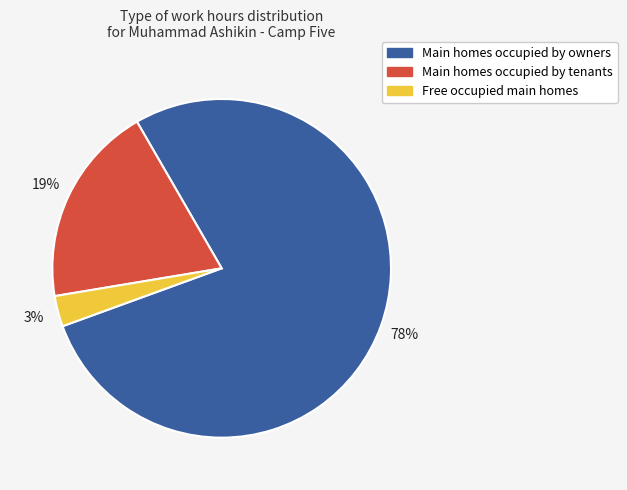

What percentage is the Main homes occupied by tenants slice, to the nearest percent?

19%